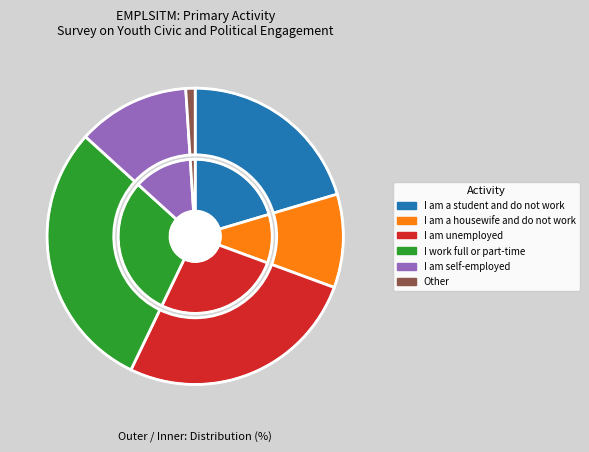

To the nearest percent, what portion does I work full or part-time represent?

30%